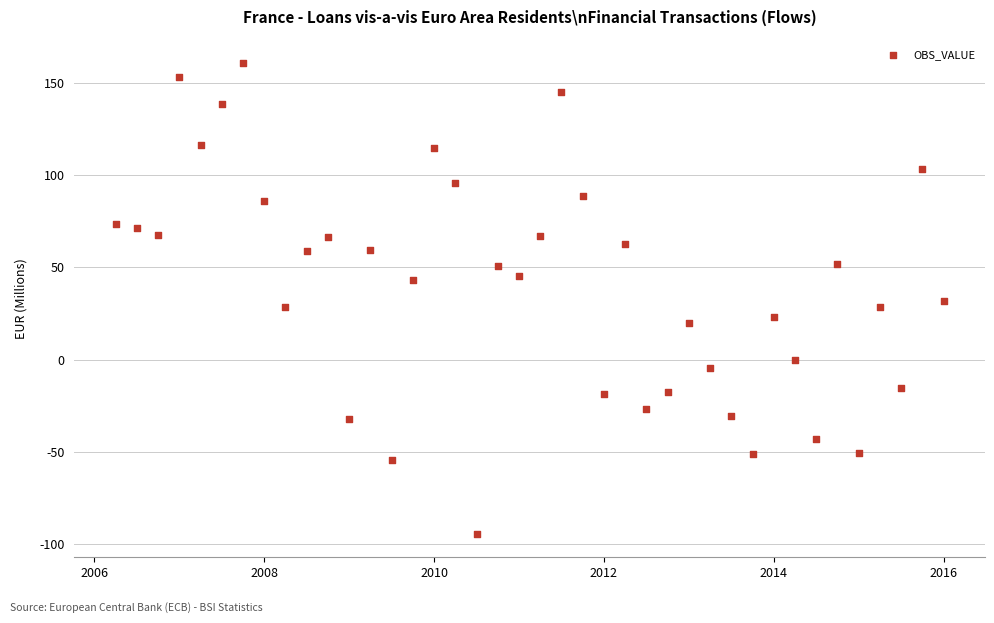

What is the range of Y values (max minus min)?

254.6